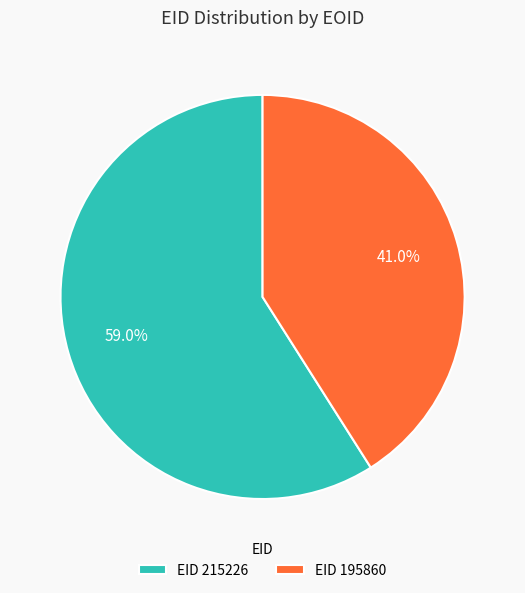

How many segments does this pie chart have?

2